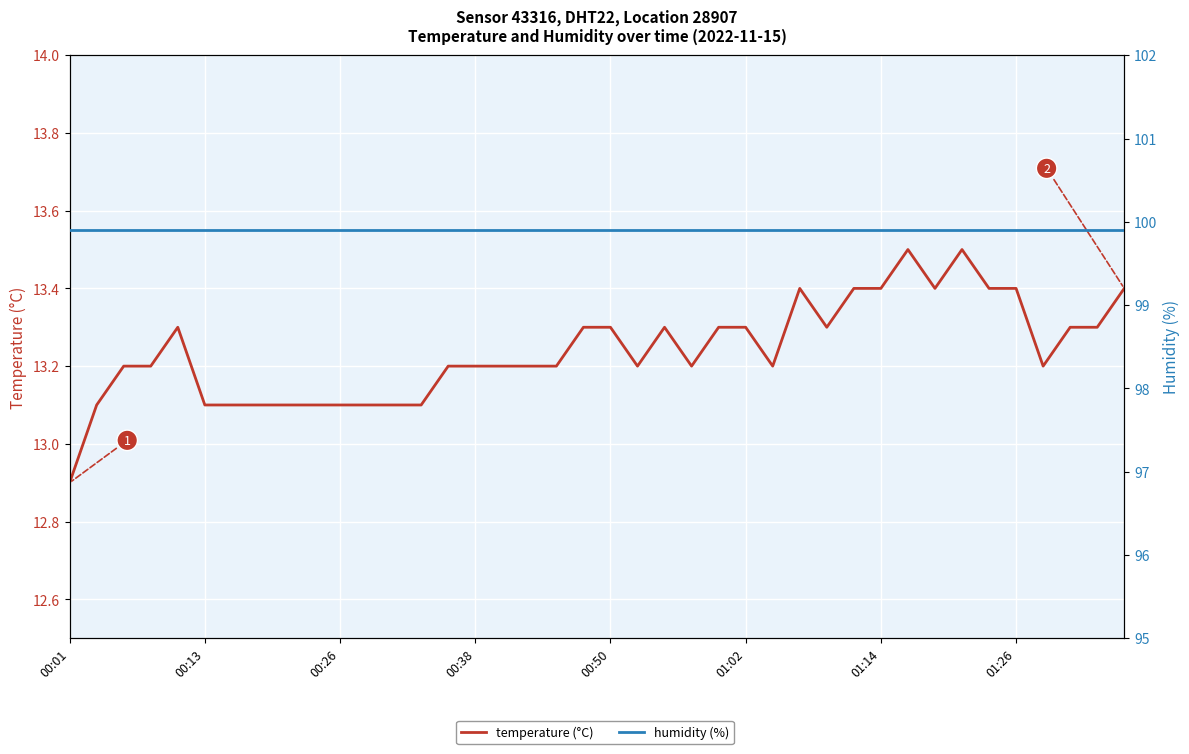

The humidity (%) series shows 34.8 at 00:50. True or false?

False